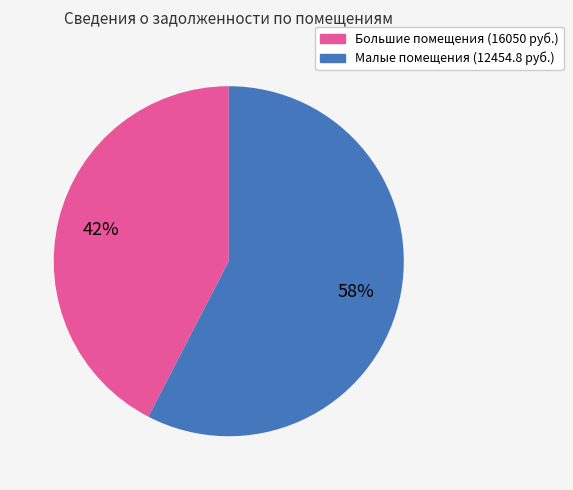

Which category has the smallest portion of the pie?

Большие помещения (16050 руб.)